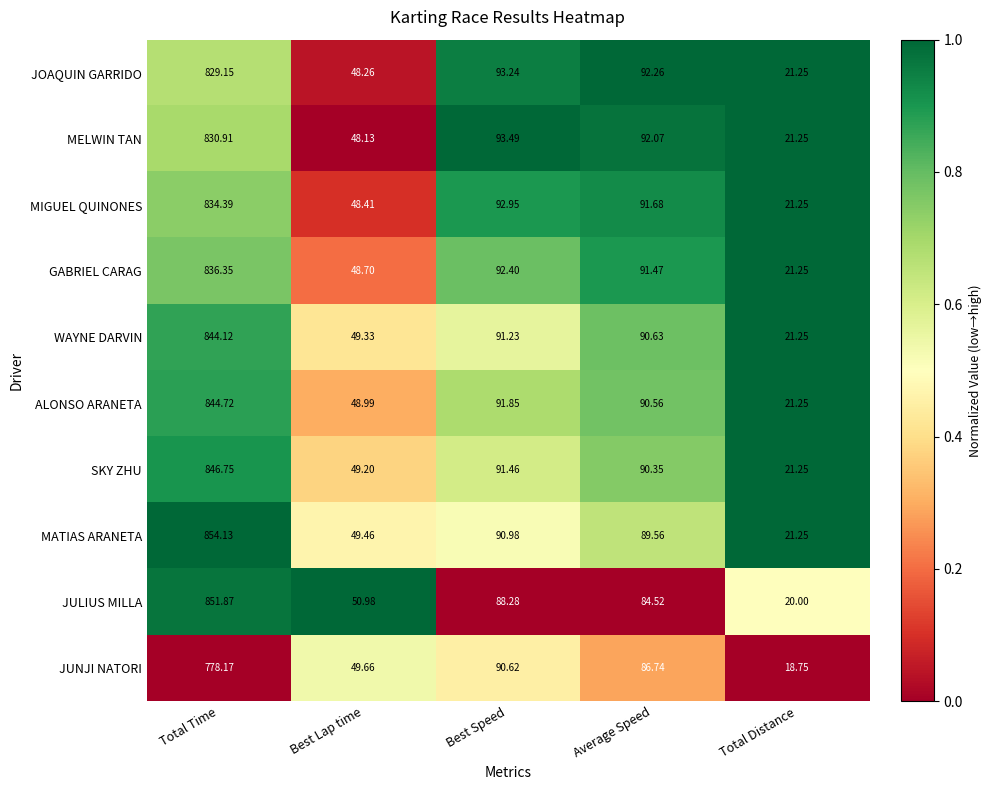

What is the maximum value shown in the chart?

854.1